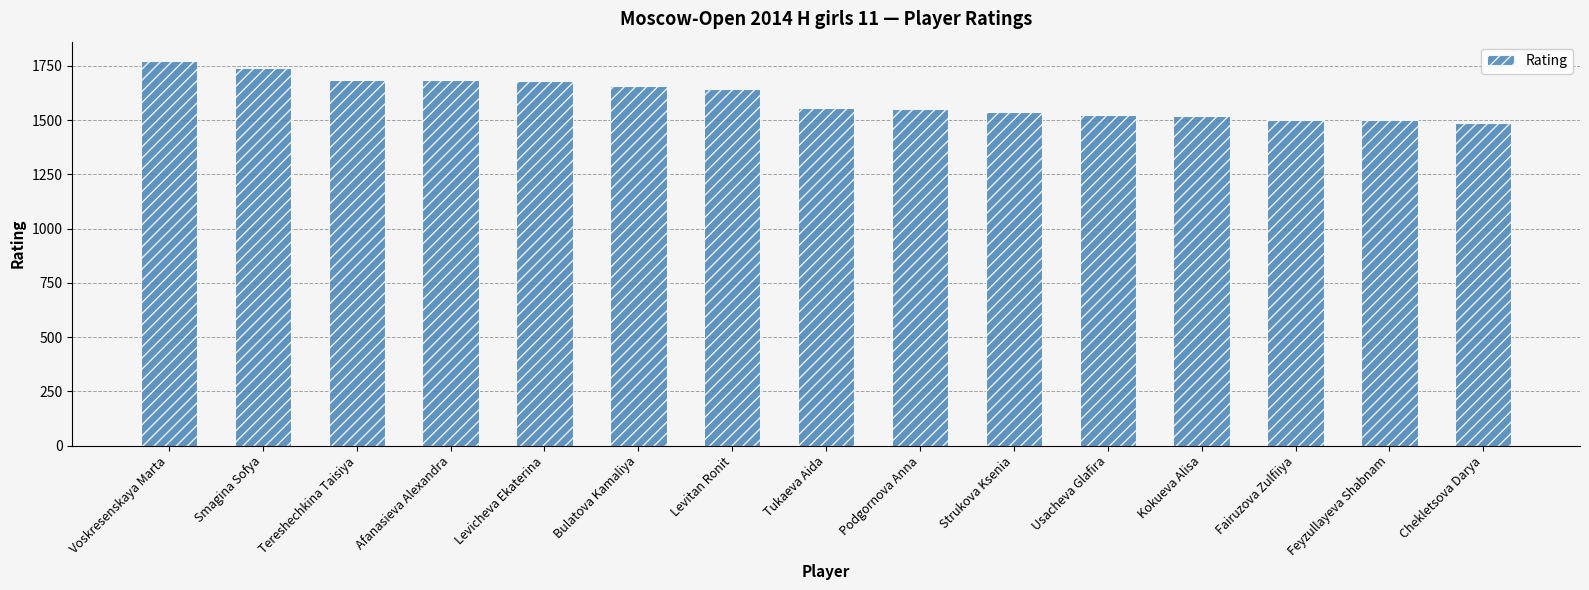

What is the smallest value displayed?

1487